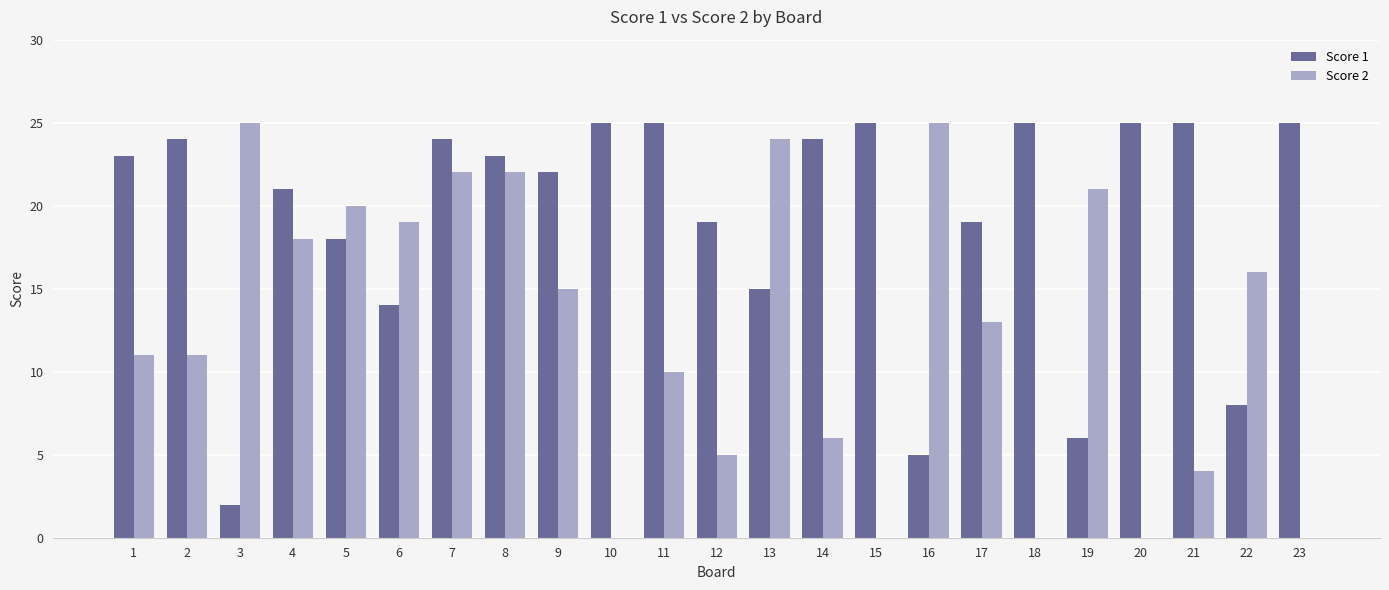

Which series has the largest total across all categories?

Score 1